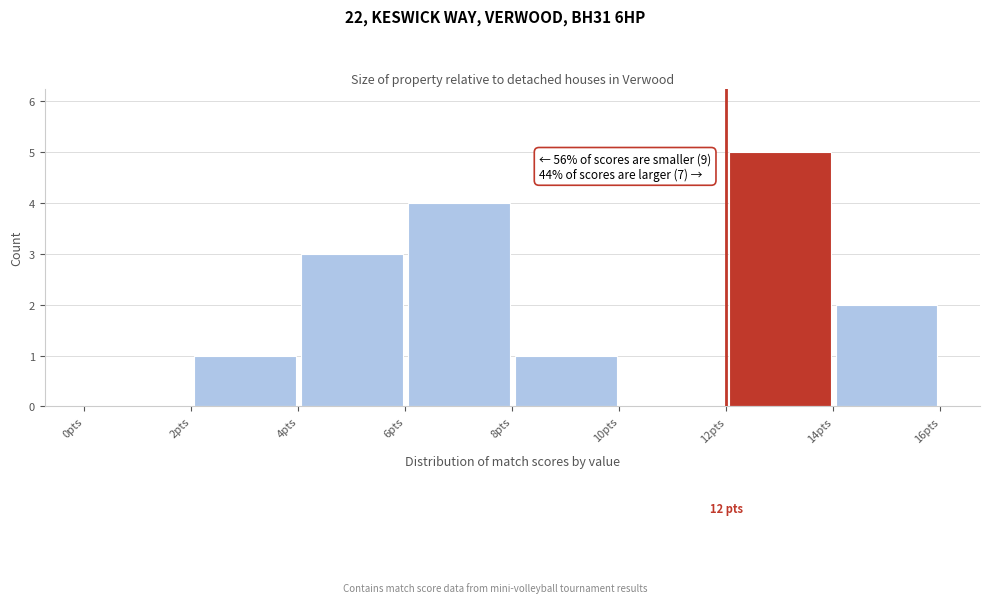

Which range on the x-axis has the tallest bar?

12 to 14